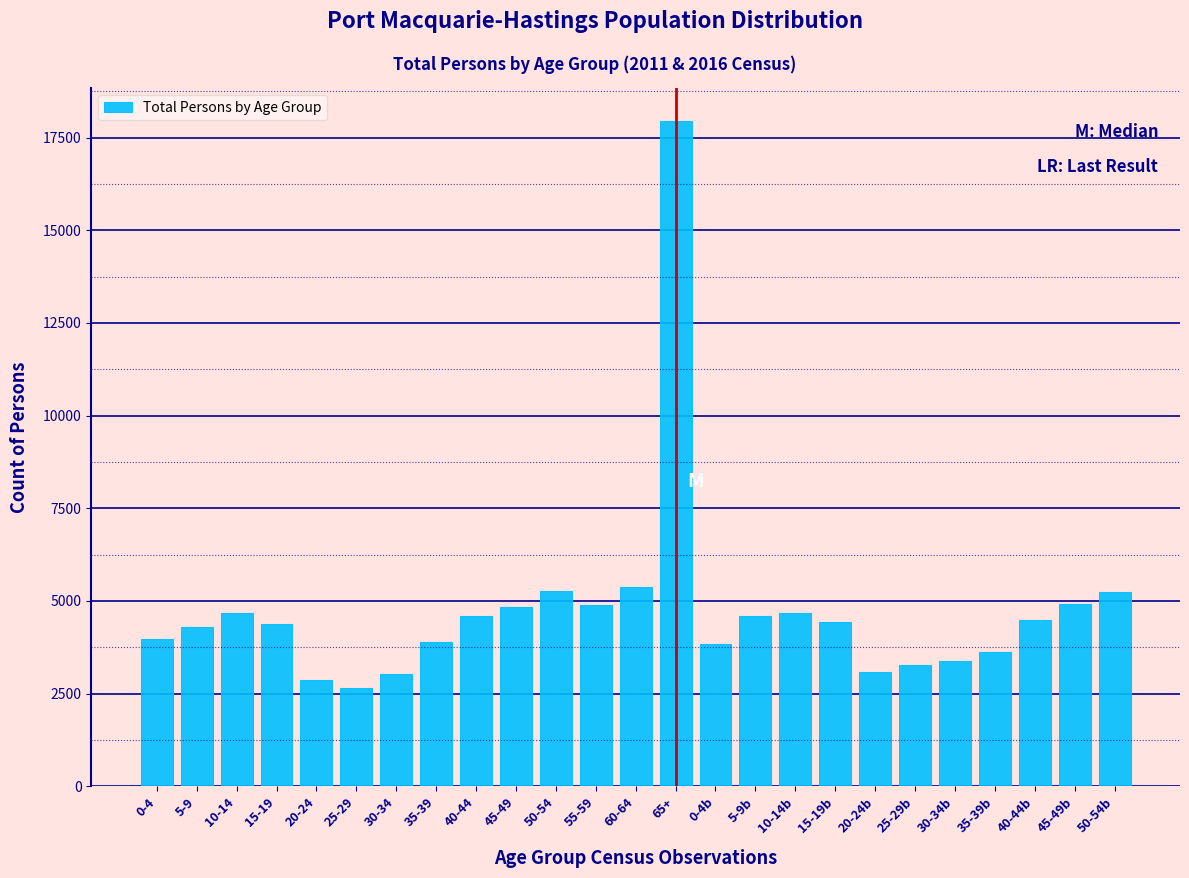

Read the value at 50-54b.

5233